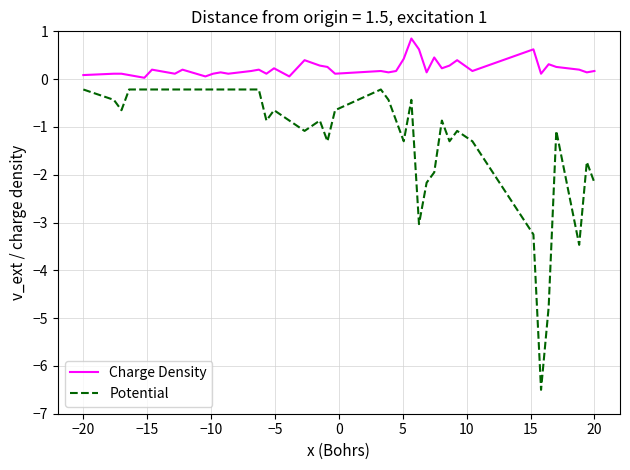

What is the sum of all Potential values?

-47.9